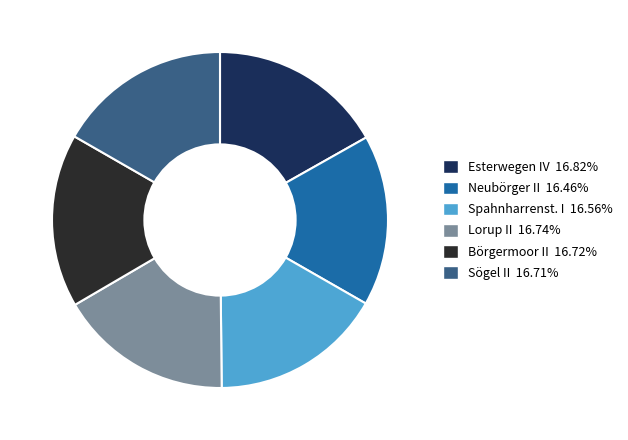

How many segments does this pie chart have?

6